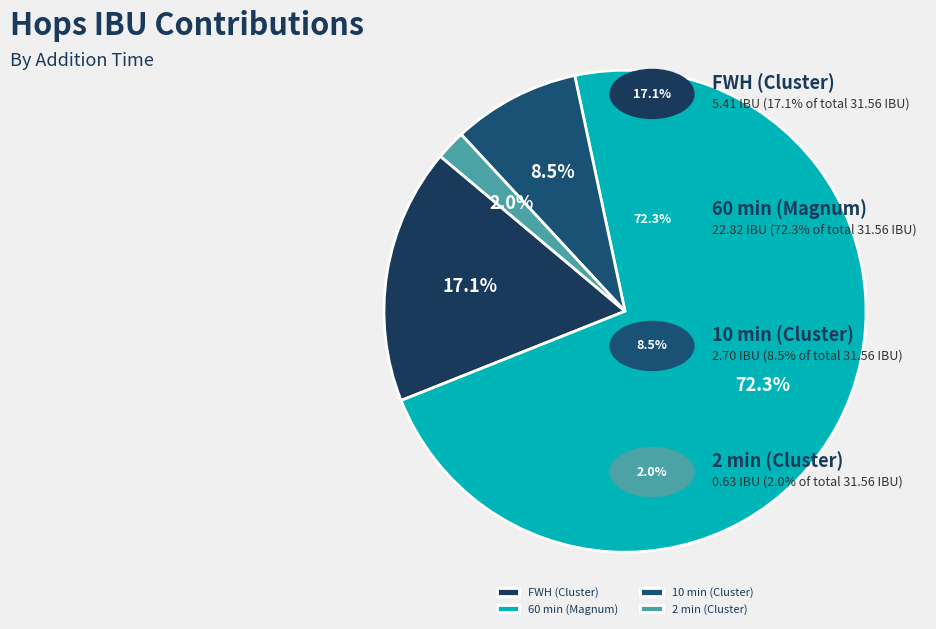

To the nearest percent, what is the difference between the 60 min (Magnum) and 10 min (Cluster) slice percentages?

64%